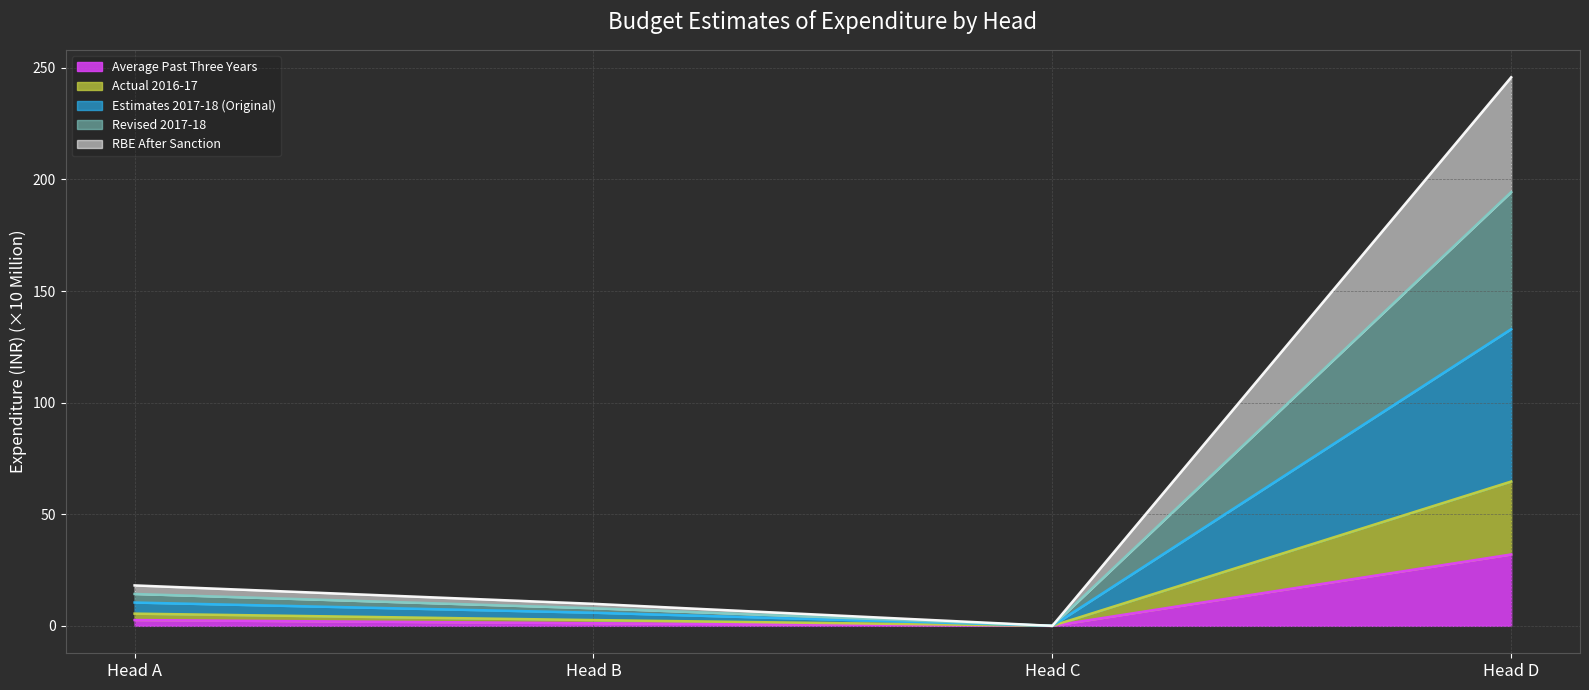

True or false: Actual 2016-17 and Revised 2017-18 intersect in this chart.

False